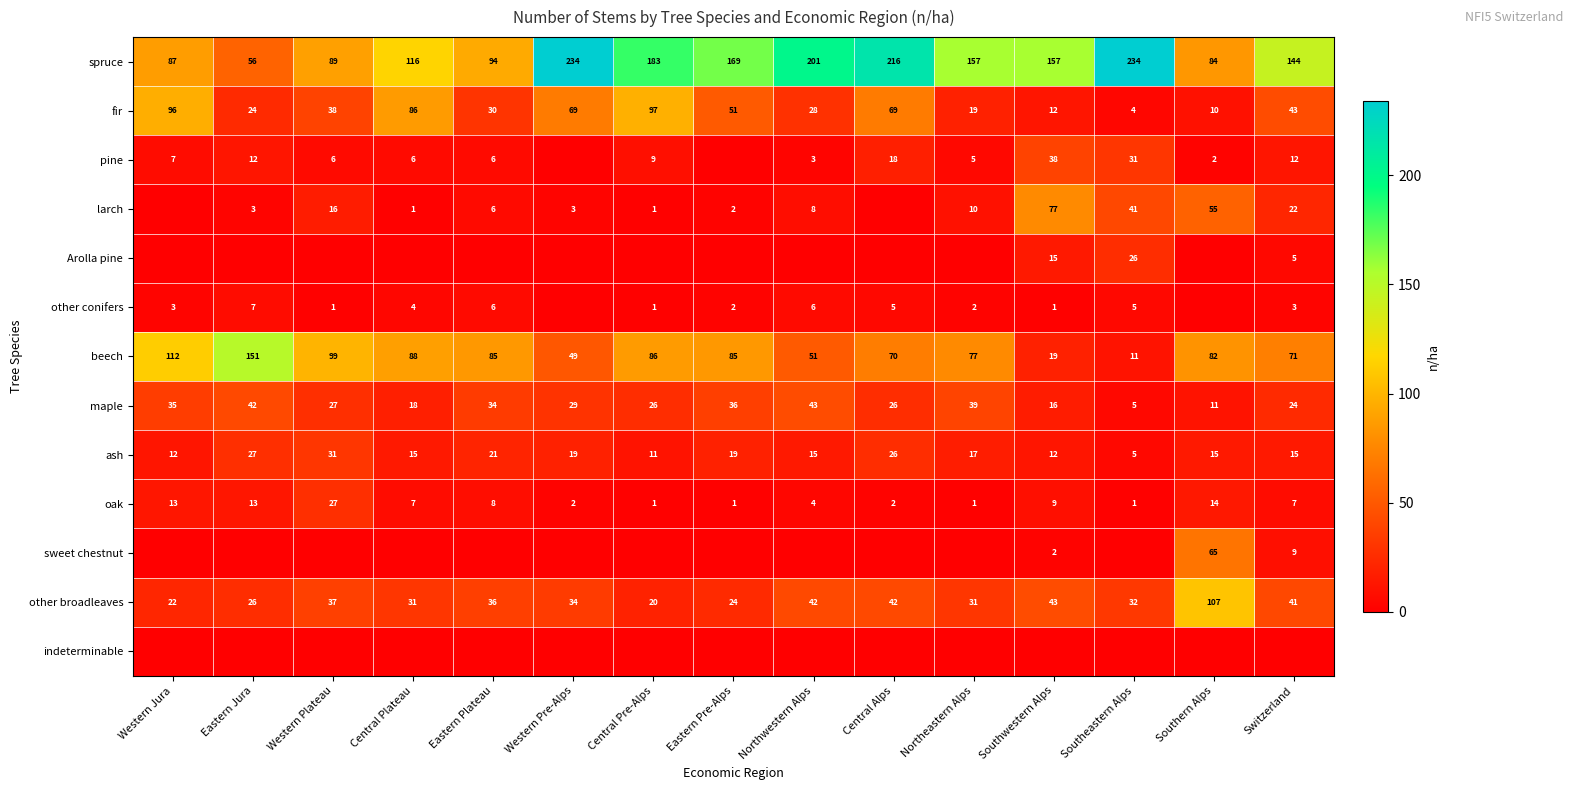

Is the value of maple at Central Plateau greater than the value of pine at Eastern Jura?

Yes